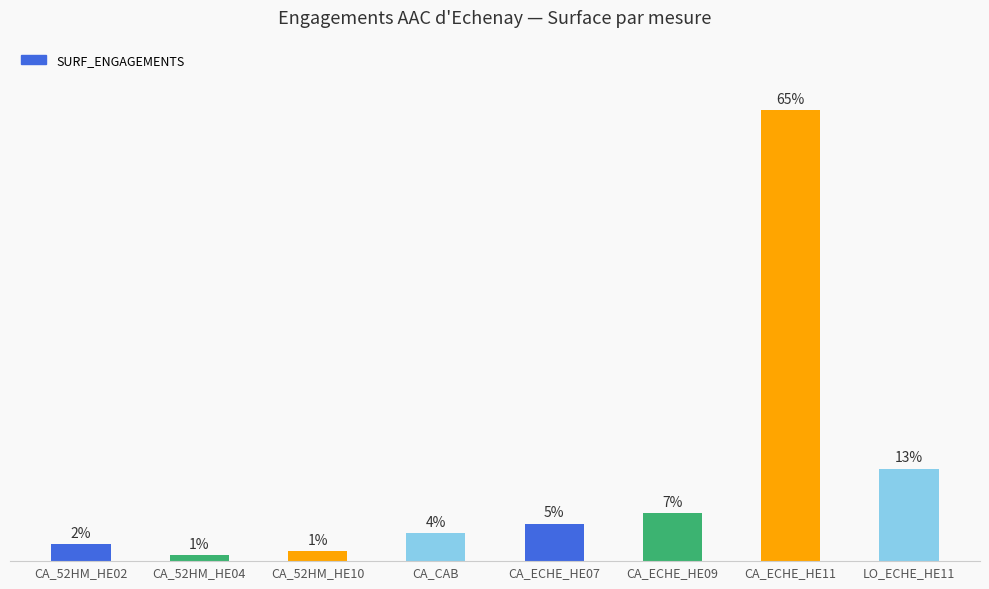

What is the change in value from CA_52HM_HE10 to LO_ECHE_HE11?

+28.7